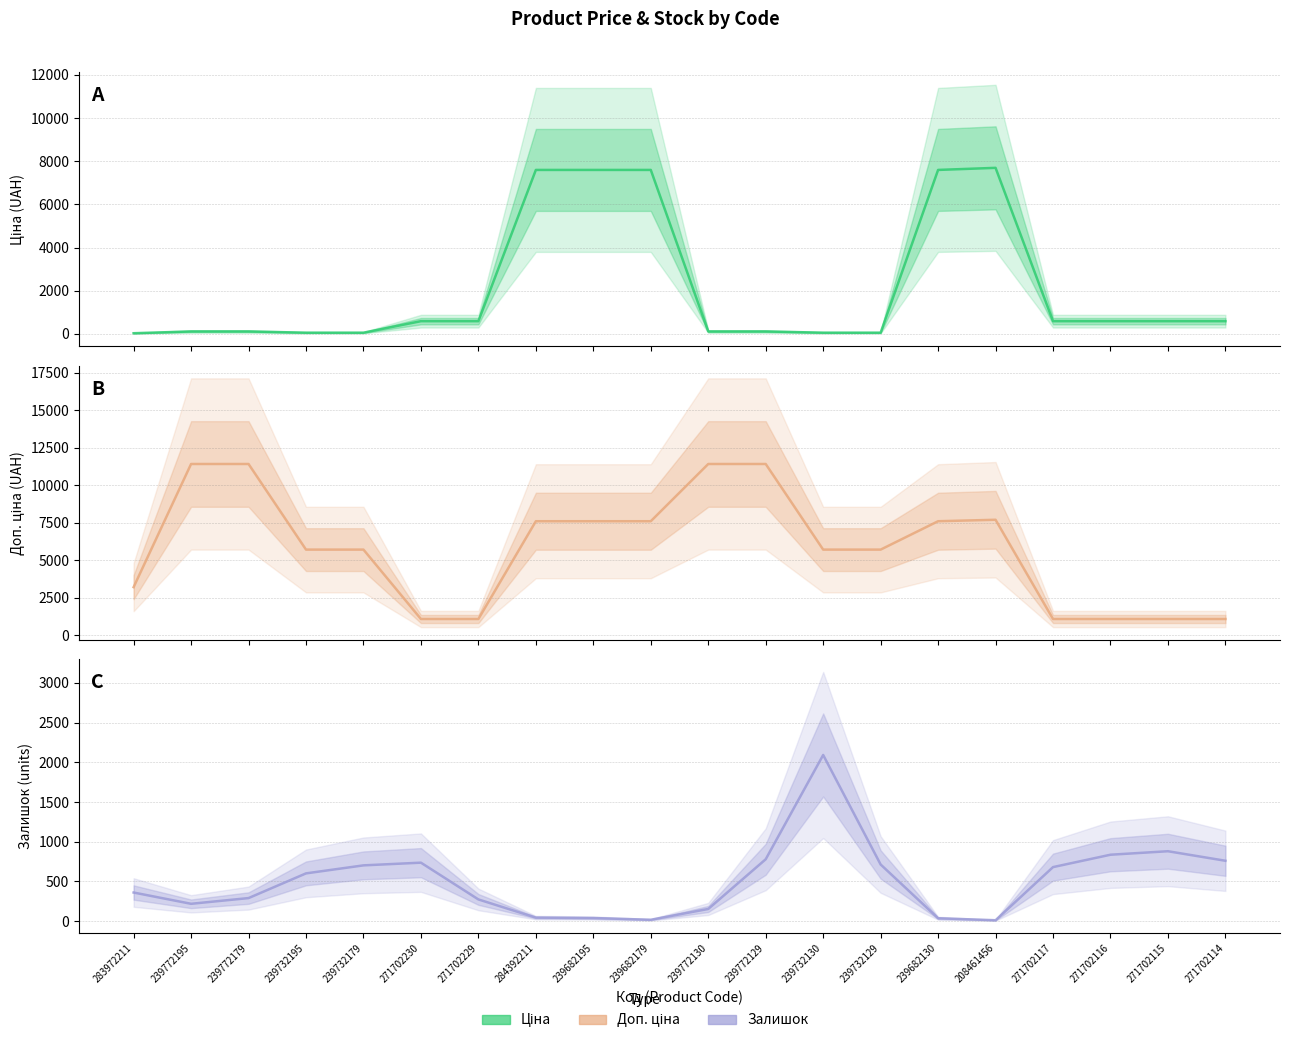

What is the sum of the Доп. ціна values at 239772195 and 239732179?

17115.0